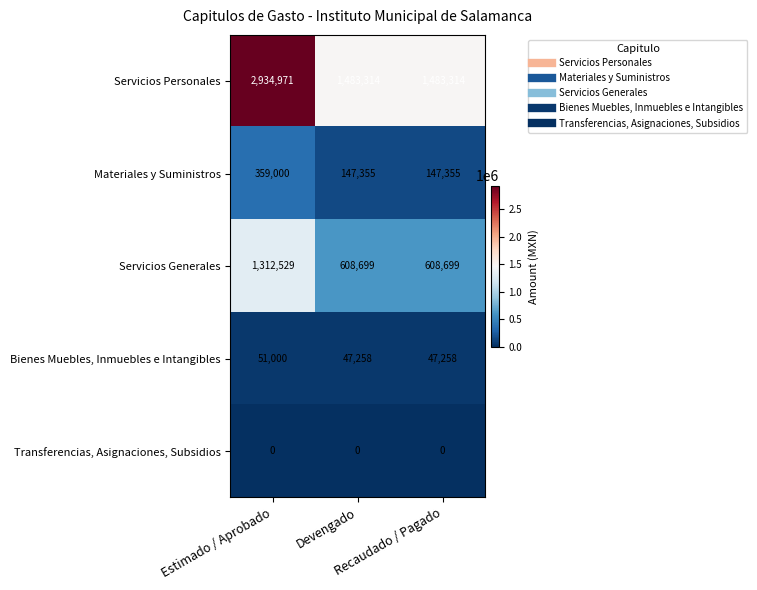

Which series has the widest spread of values?

Servicios Personales